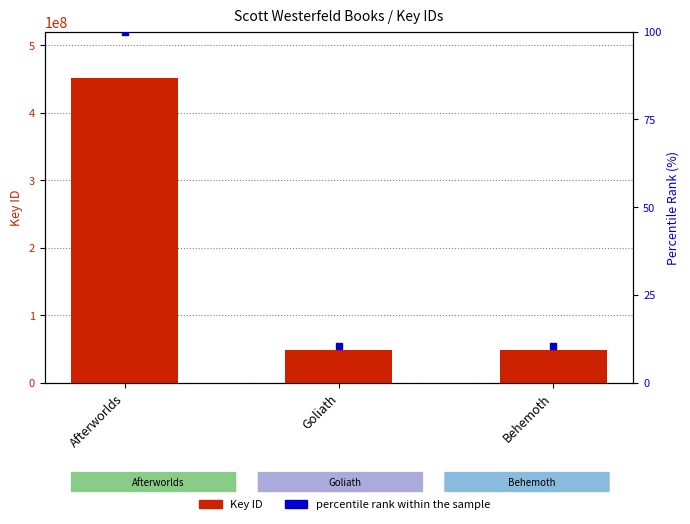

Which series has the largest Y range (max minus min)?

Key ID